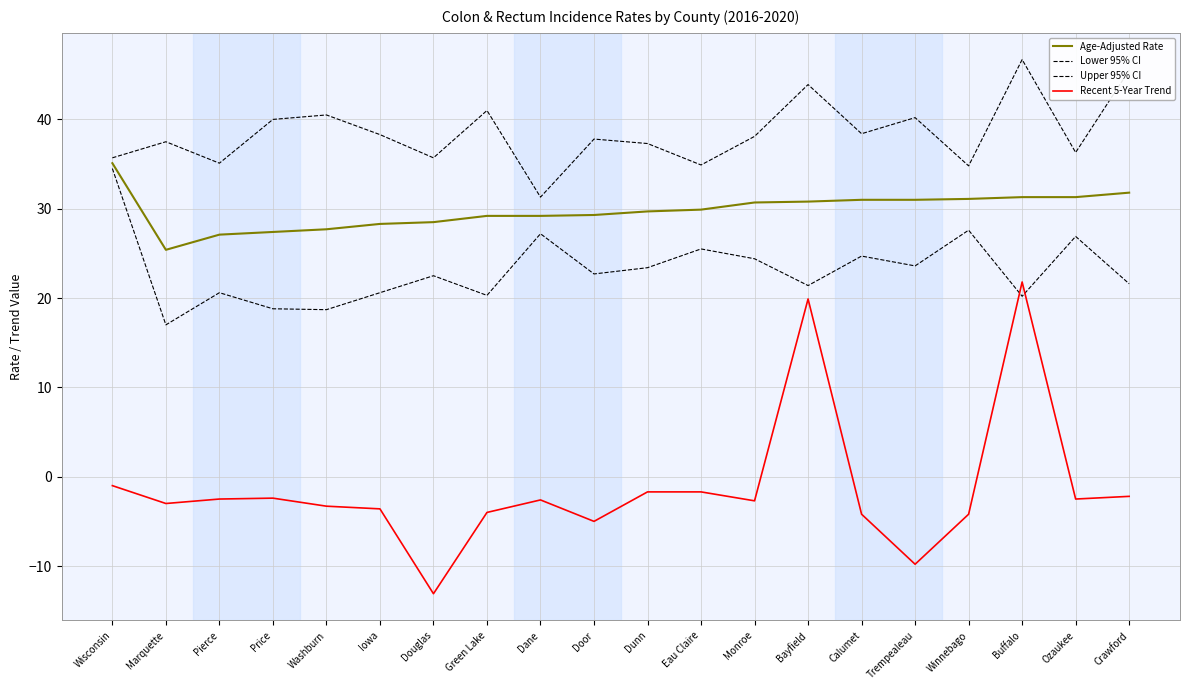

How many lines are shown in the chart?

4